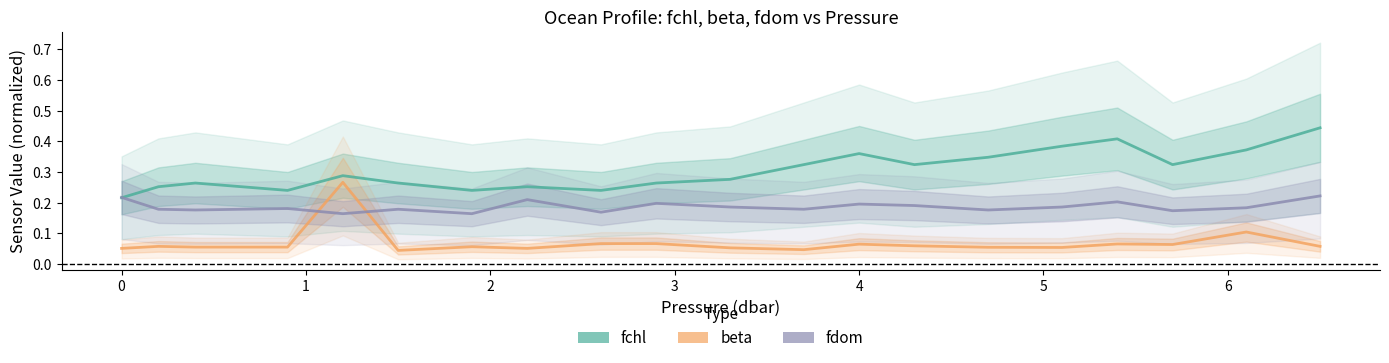

List the series in order of their overall mean, highest first.

fchl, fdom, beta